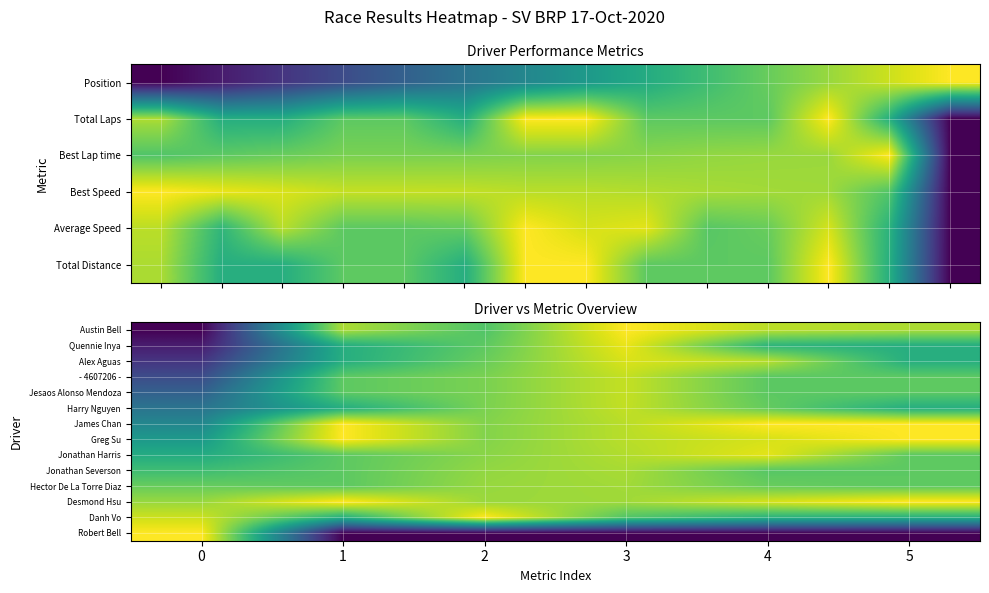

Count the number of categories in the chart.

6